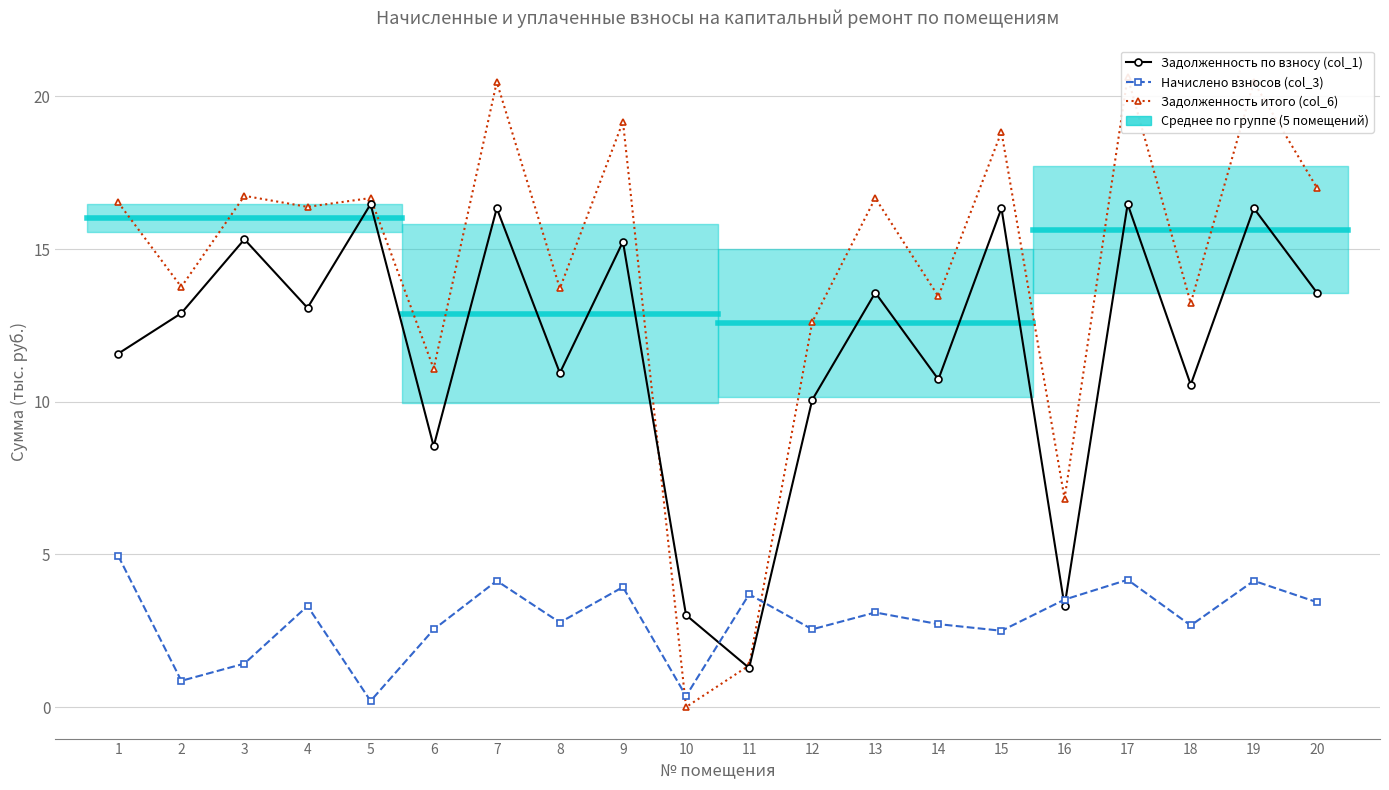

What is the spread (max minus min) of values at 17?

16.5